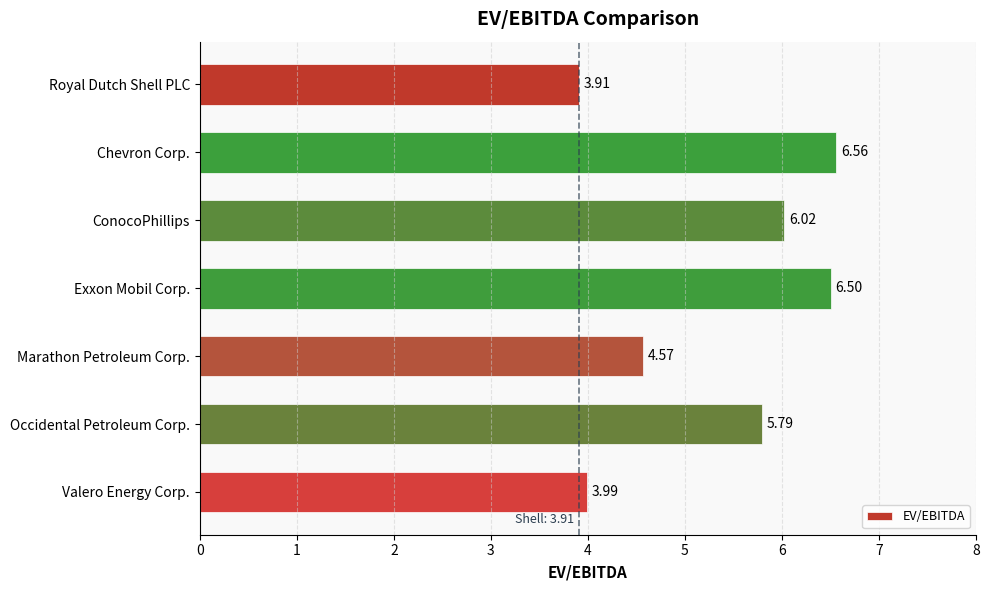

What is the label of the 4th bar from the bottom?

Exxon Mobil Corp.